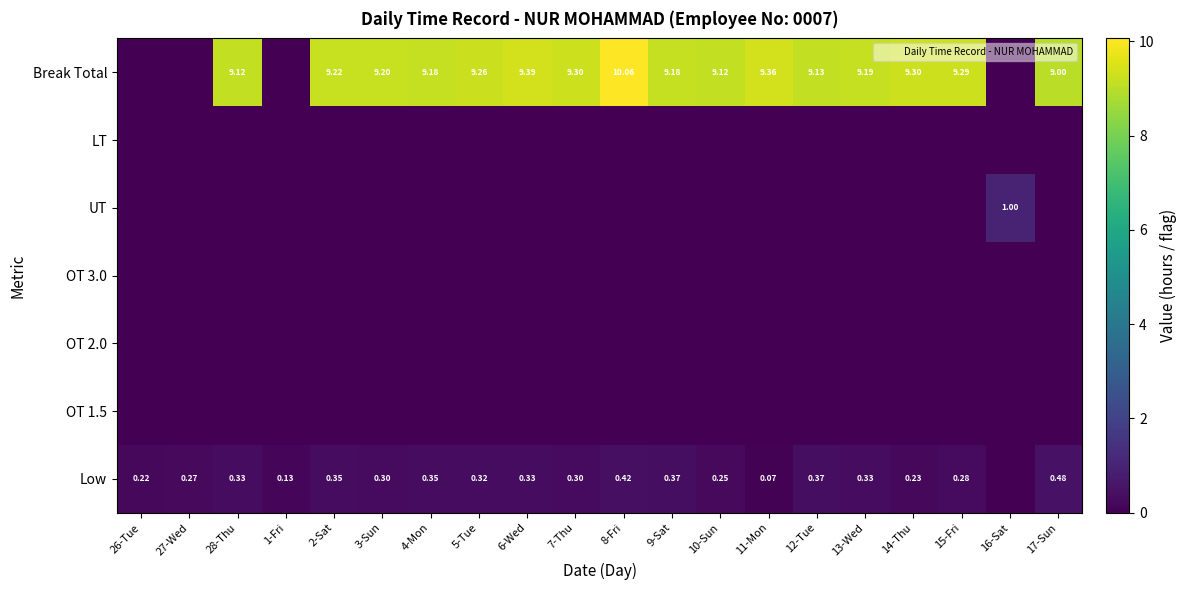

How many distinct data groups are displayed?

7